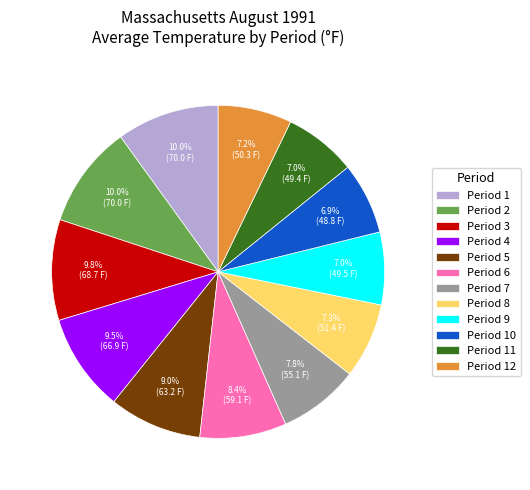

The Period 4 slice represents 19% of the pie. True or false?

False